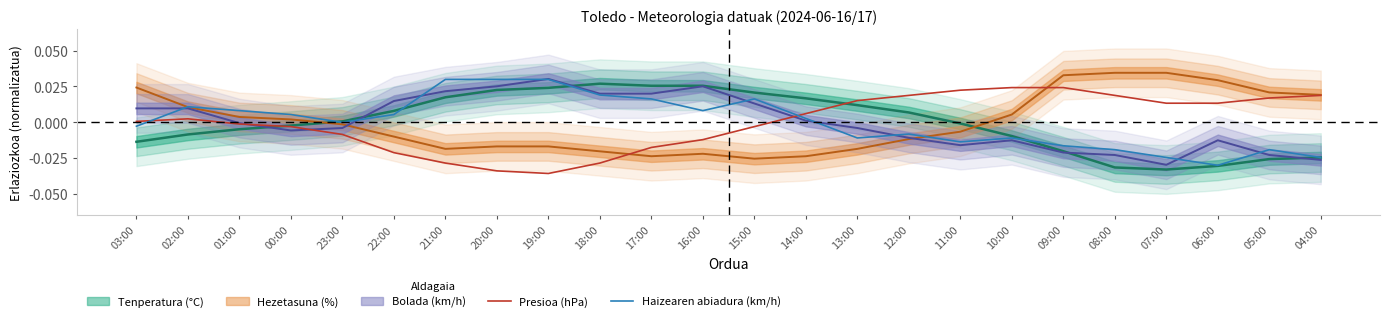

How many categories are shown in the chart?

24